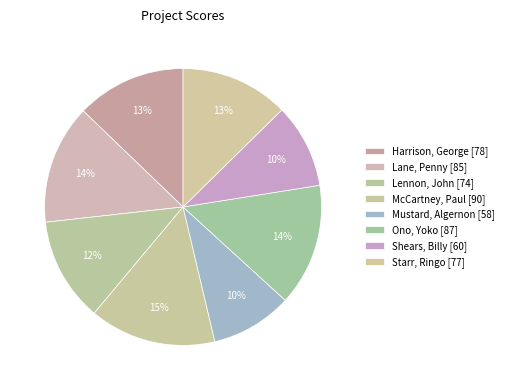

To the nearest percent, what percentage of the pie is Lane, Penny?

14%